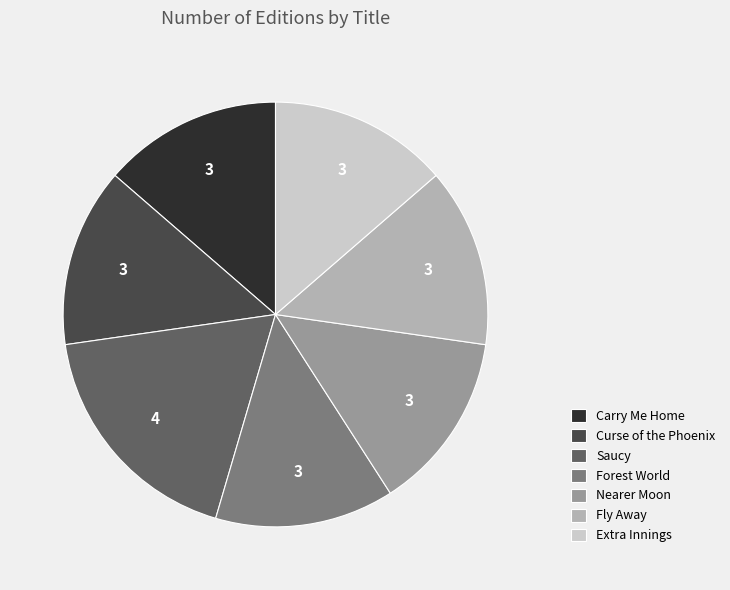

Which slice is the largest?

Saucy